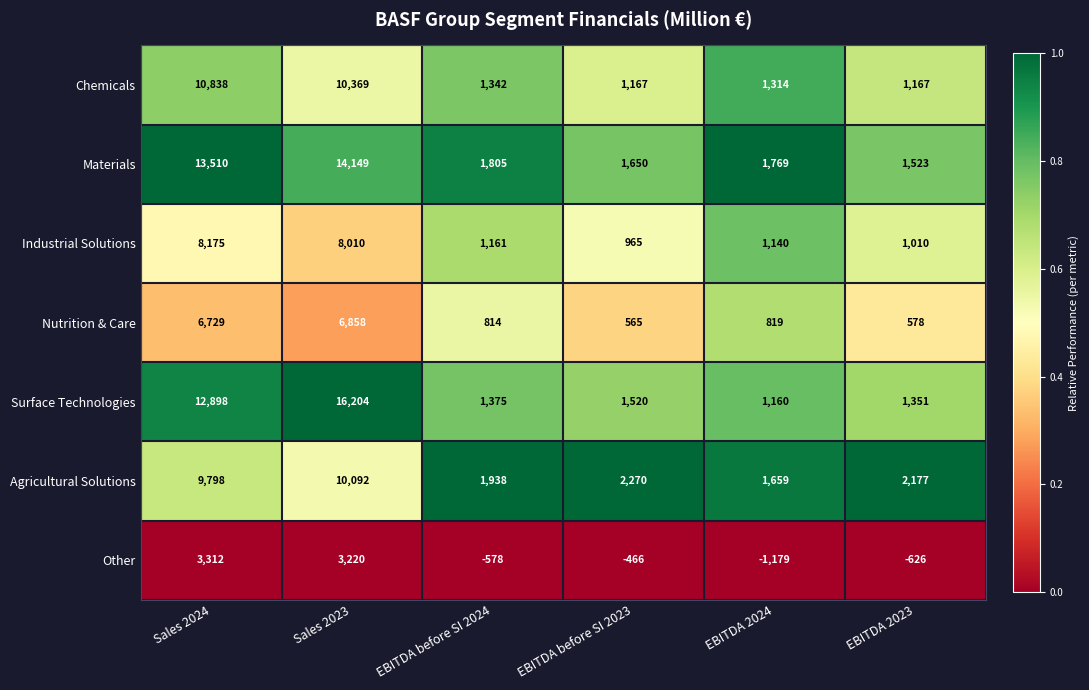

What is the spread (max minus min) of values at EBITDA before SI 2024?

2516